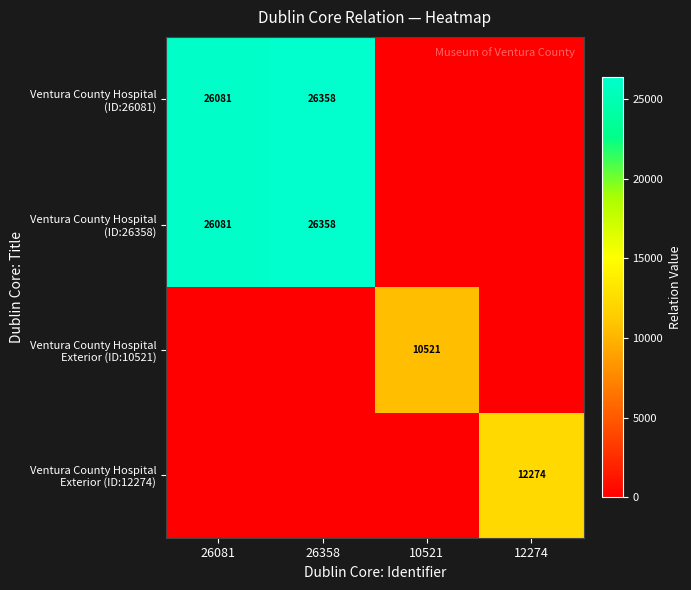

Rank the series at 12274 from highest to lowest value.

Ventura County Hospital Exterior (ID:12274), Ventura County Hospital (ID:26081), Ventura County Hospital (ID:26358), Ventura County Hospital Exterior (ID:10521)